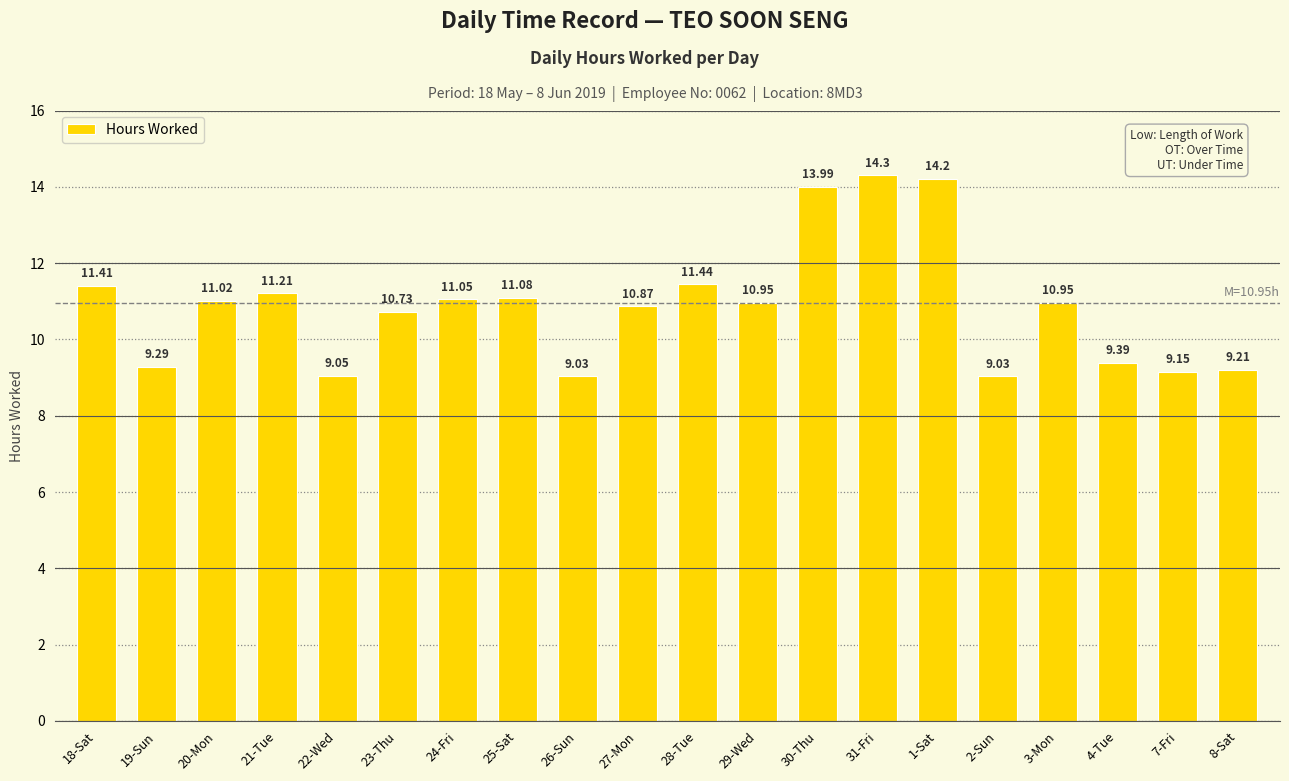

What is the difference between the values at 24-Fri and 4-Tue?

1.7